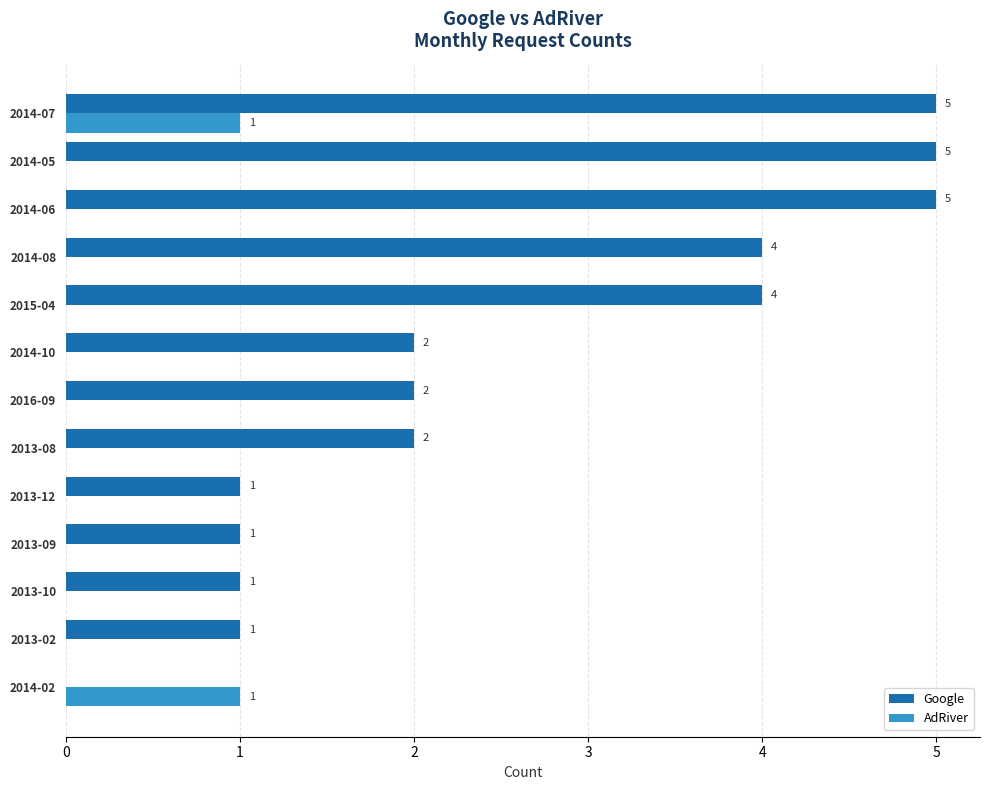

Which series changed the most between 2013-12 and 2014-07?

Google